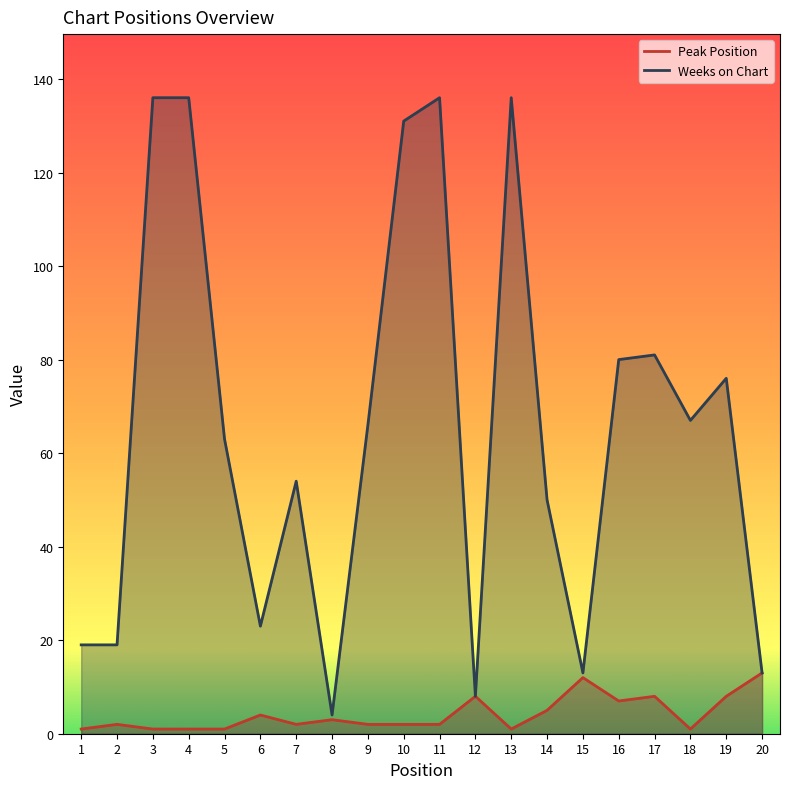

Between 8 and 16, which series saw the biggest shift?

Weeks on Chart